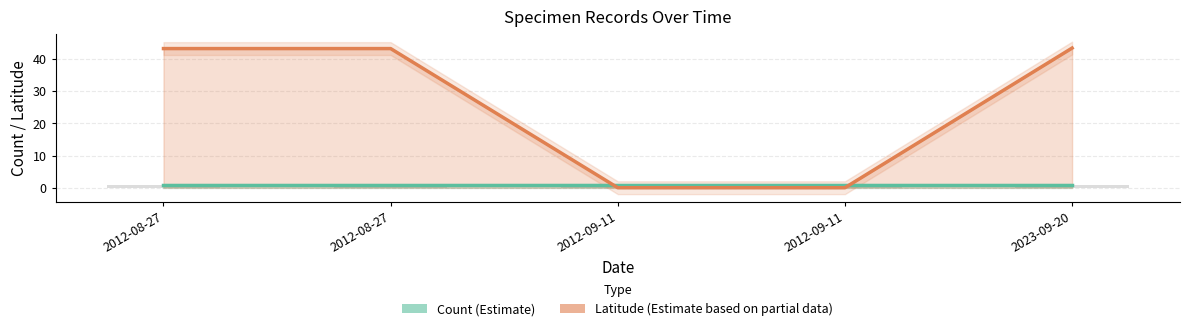

Reading left to right, extract all data points from this chart.

Count (Estimate): 1.0	1.0	1.0	1.0	1.0
Latitude (Estimate based on partial data): 43.3	43.3	0.0	0.0	43.5